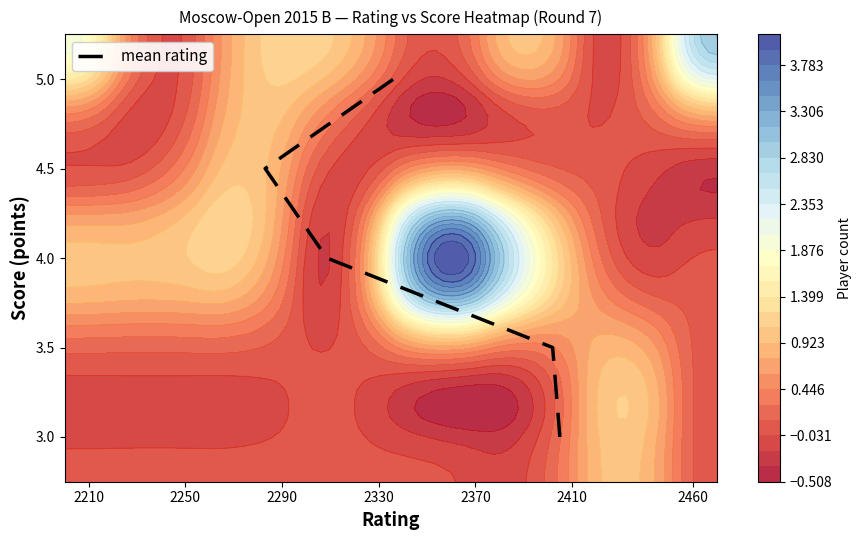

What is the difference between the second highest and minimum values?

1.5